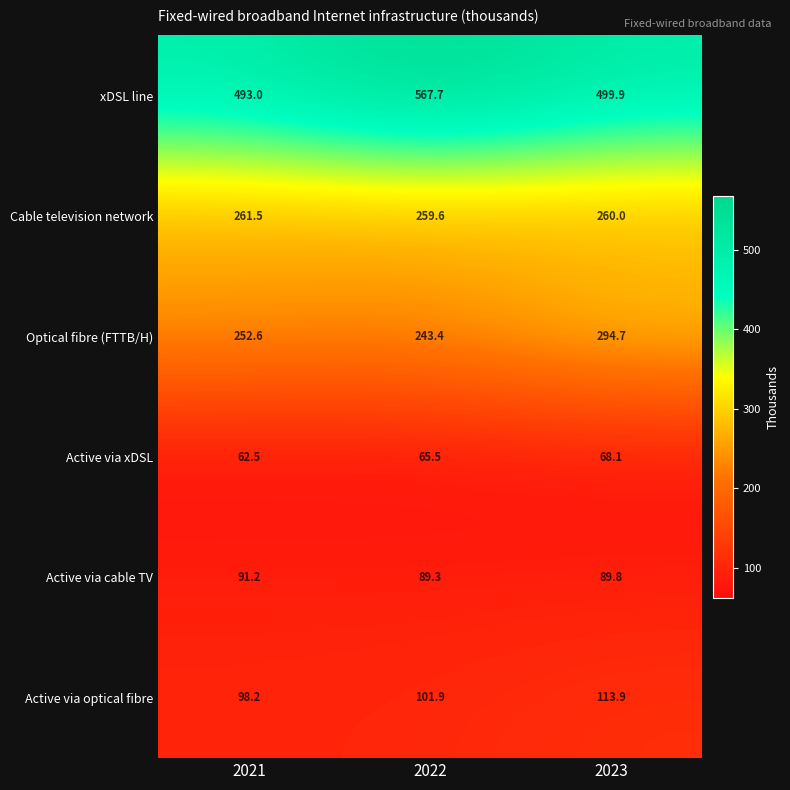

How many values in the Active via xDSL series are below 65?

1